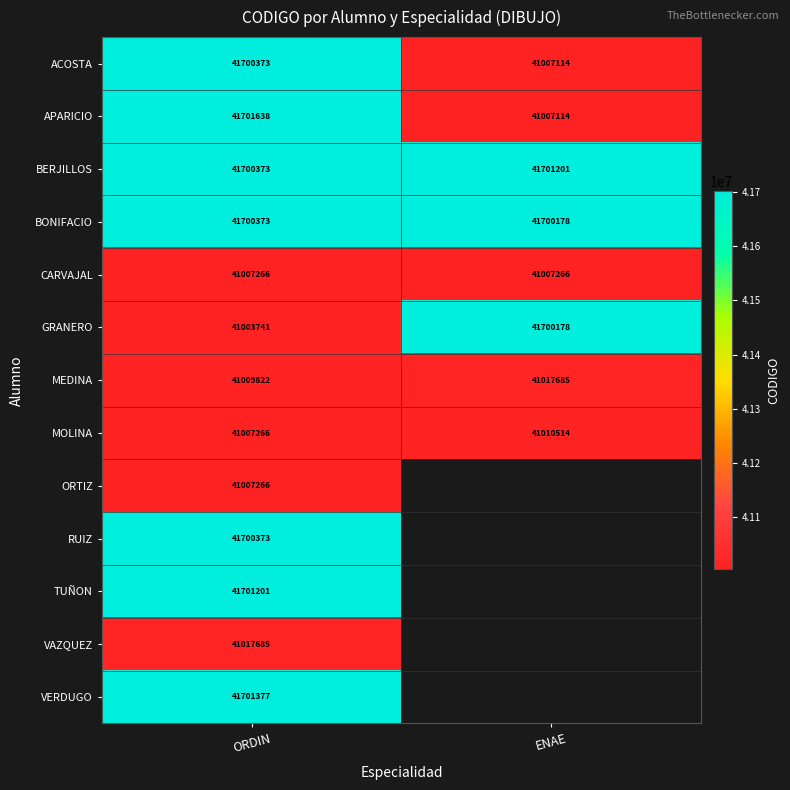

At which category is the sum across all series the highest?

ORDIN